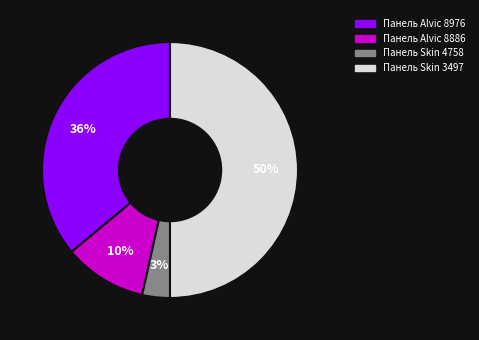

To the nearest percent, what is the difference between the largest and smallest slice percentages?

47%